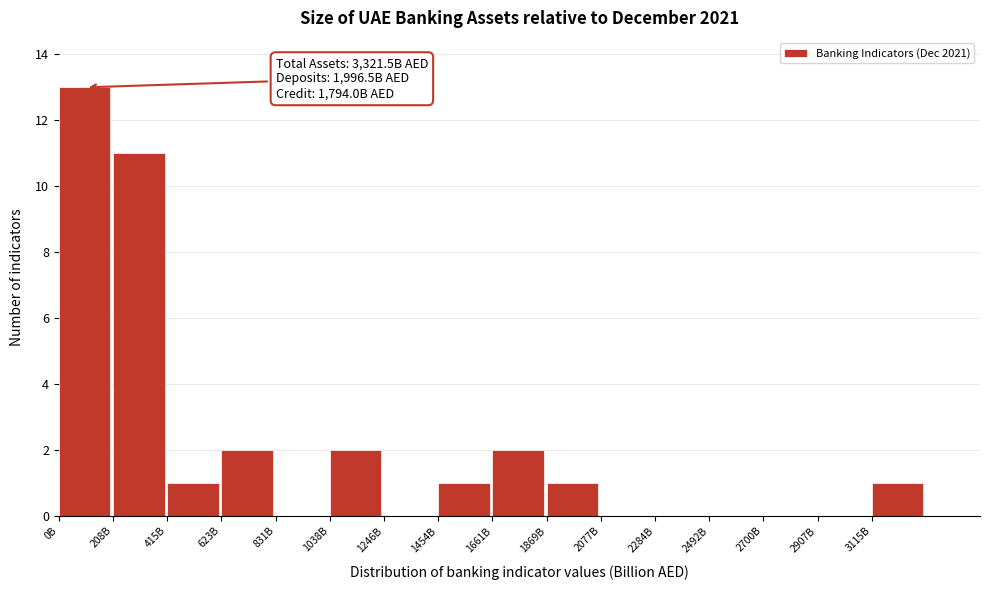

Reading right to left, transcribe all the data shown in this chart.

3115B=1	2907B=0	2700B=0	2492B=0	2284B=0	2077B=0	1869B=1	1661B=2	1454B=1	1246B=0	1038B=2	831B=0	623B=2	415B=1	208B=11	0B=13